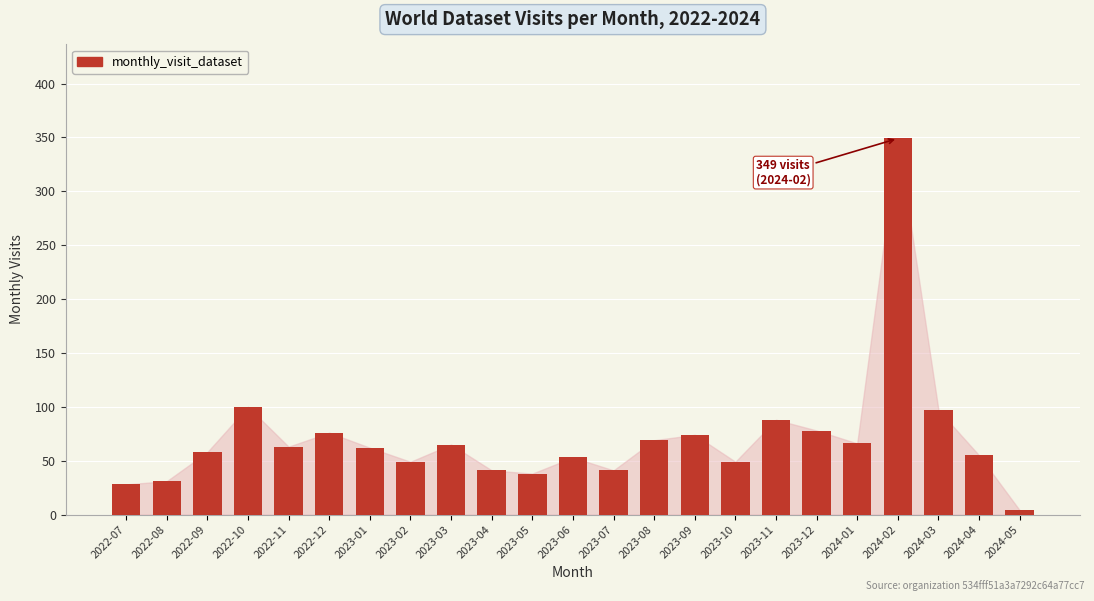

What is the change in value from 2023-04 to 2024-04?

+14